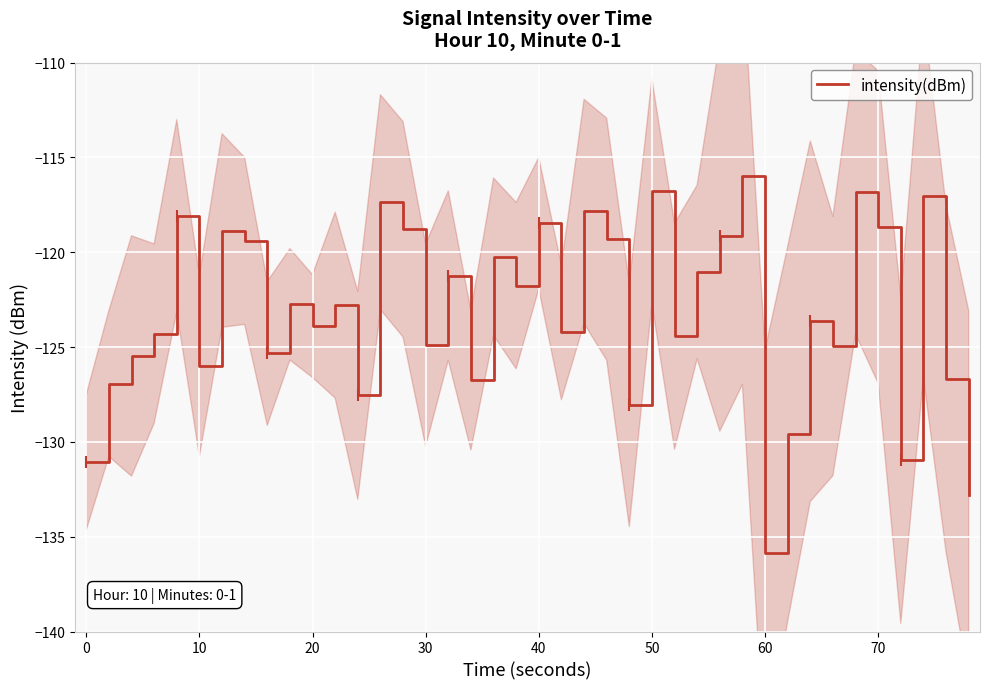

How many distinct data groups are displayed?

1